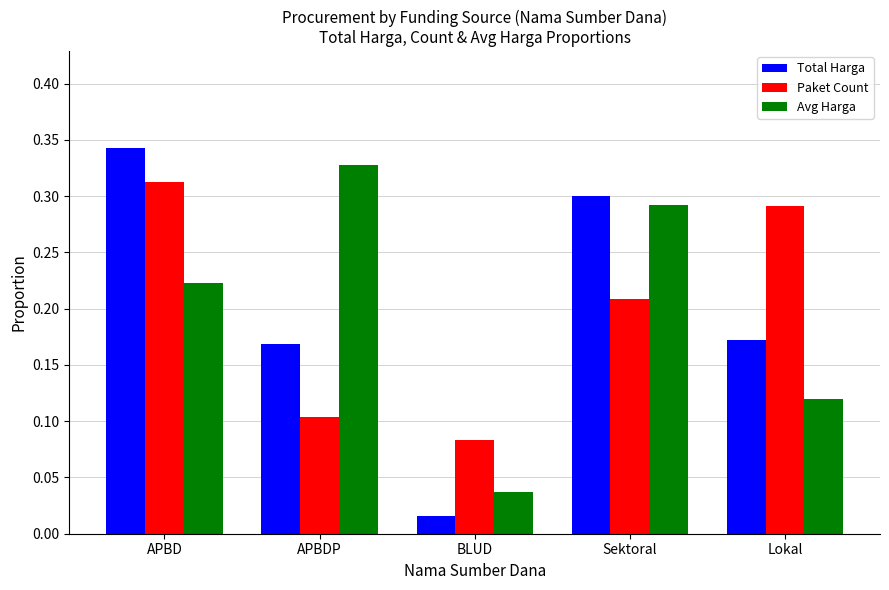

Which category has the lowest value in the Paket Count series?

BLUD